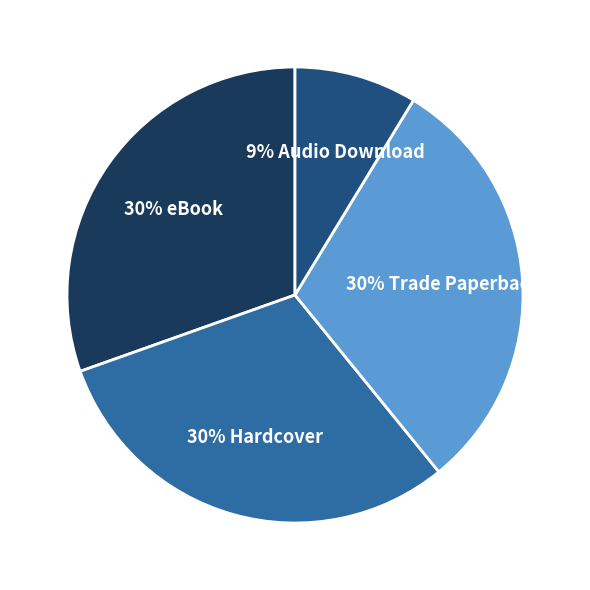

To the nearest percent, what is the average slice percentage?

25%